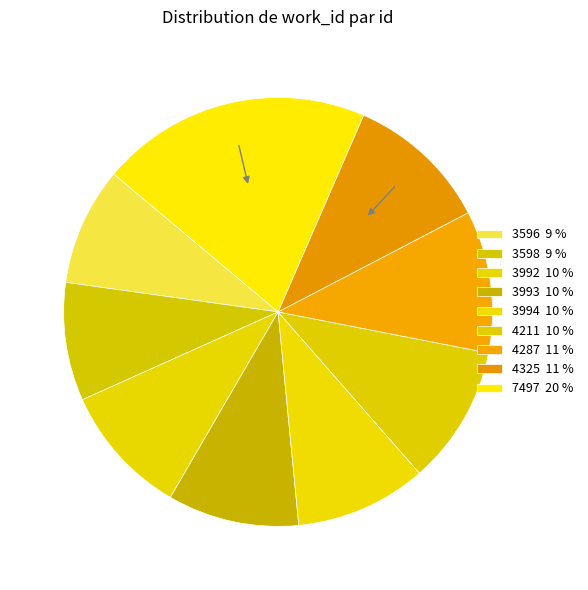

How many segments does this pie chart have?

9